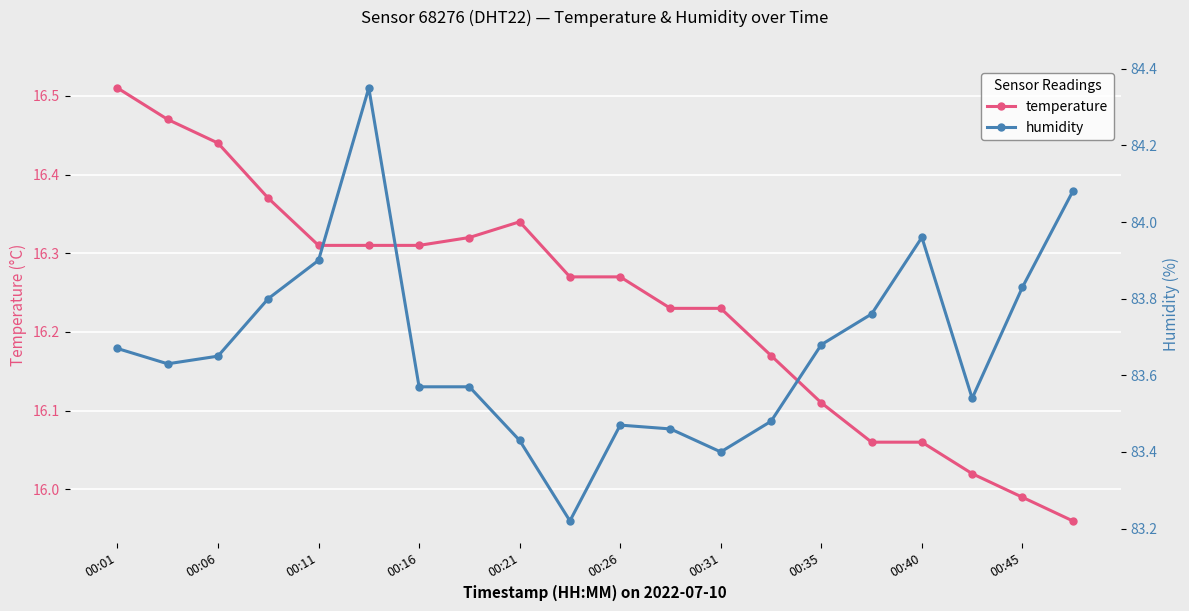

At which label does temperature first exceed 16?

00:01